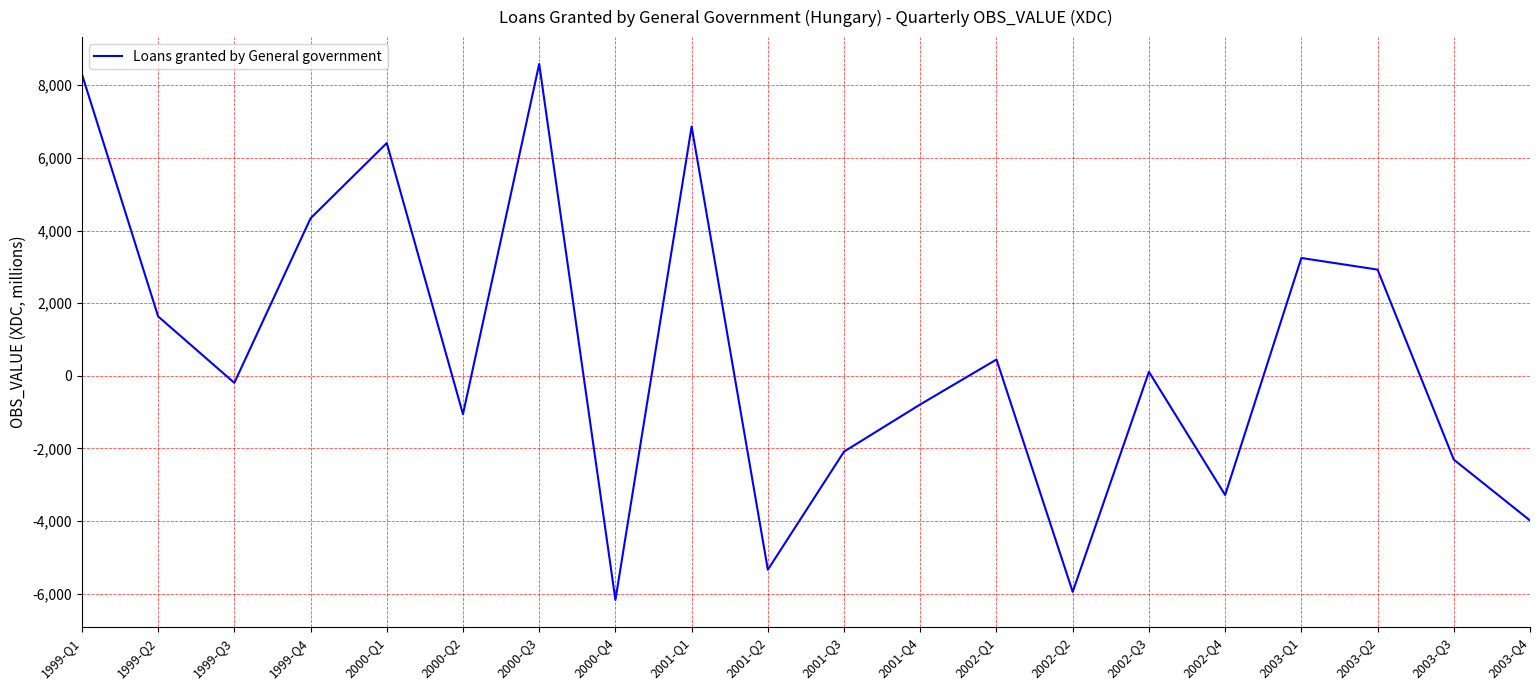

Count the number of categories in the chart.

20